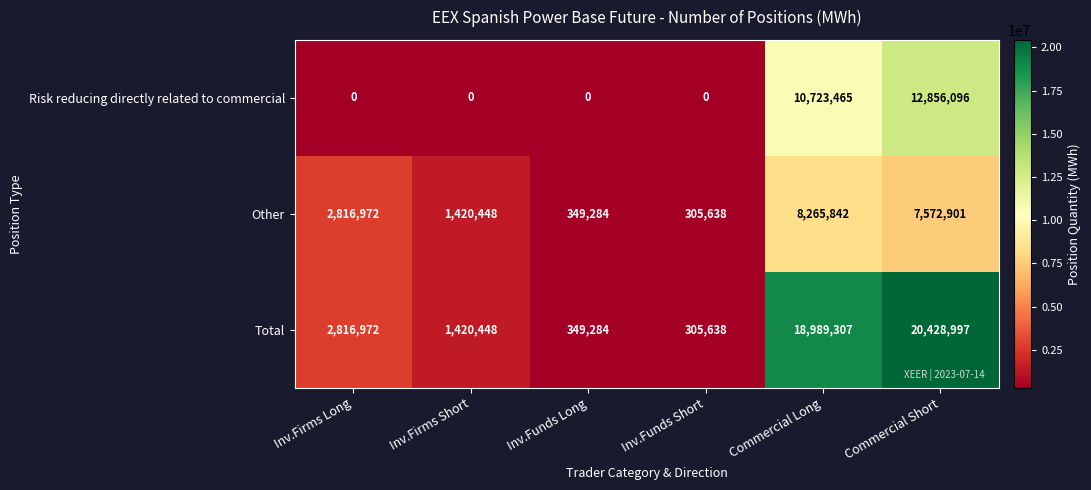

The value of Risk reducing directly related to commercial at Commercial Short is 20517225. True or false?

False